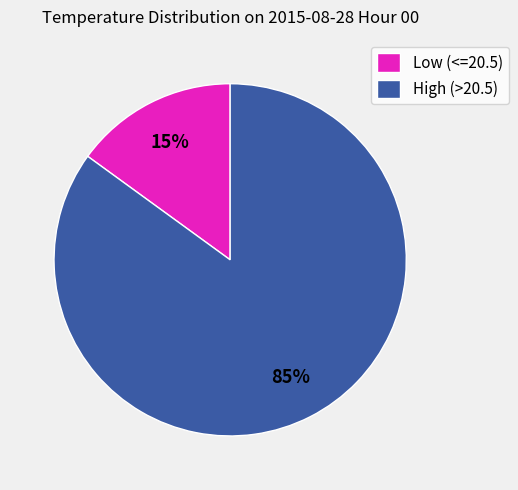

Which has a higher value, High (>20.5) or Low (<=20.5)?

High (>20.5)